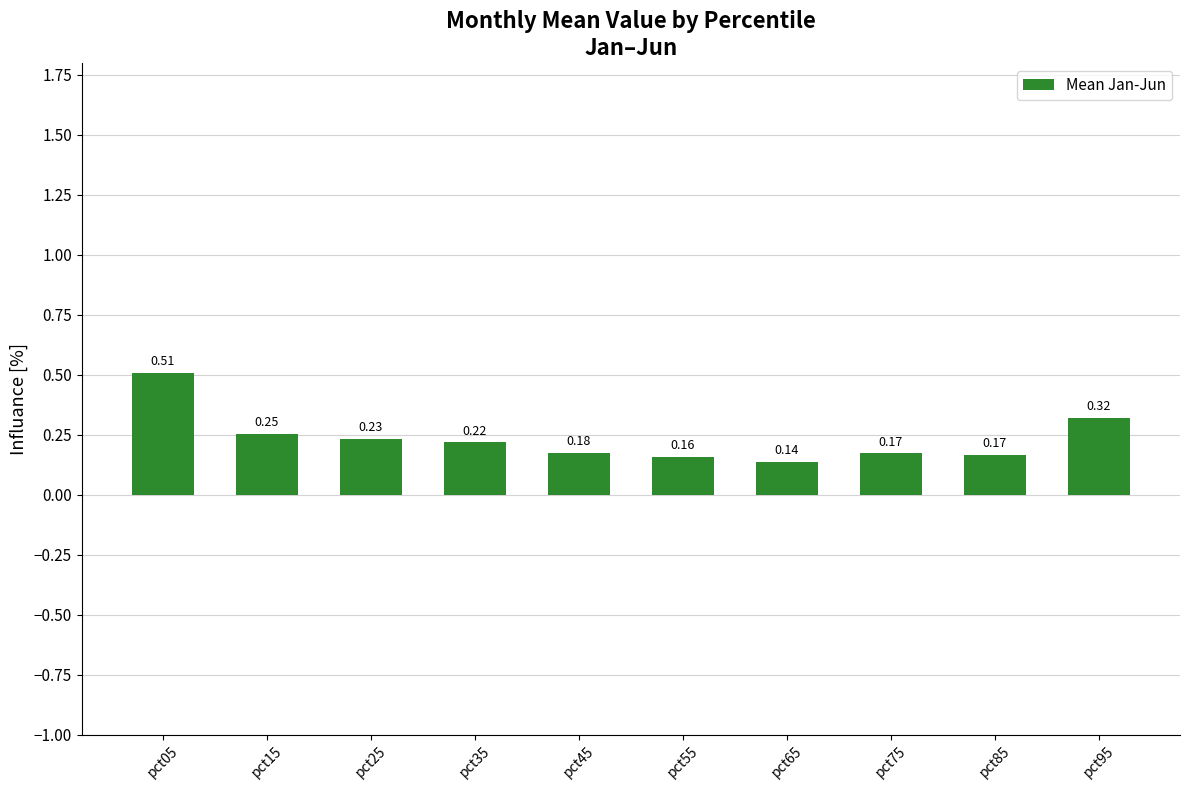

Which has a higher value, pct05 or pct95?

pct05